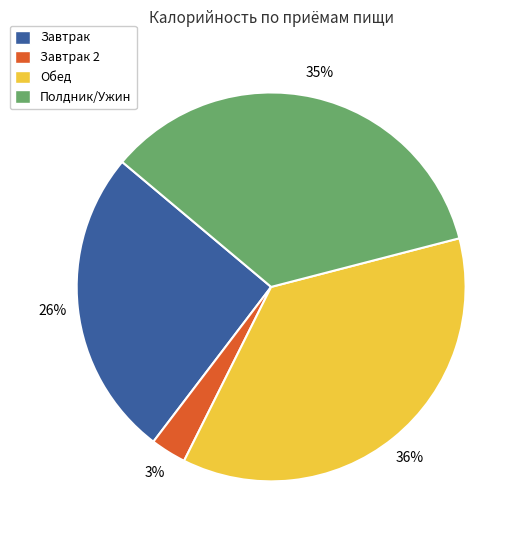

To the nearest percent, what is the difference between the largest and smallest slice percentages?

33%